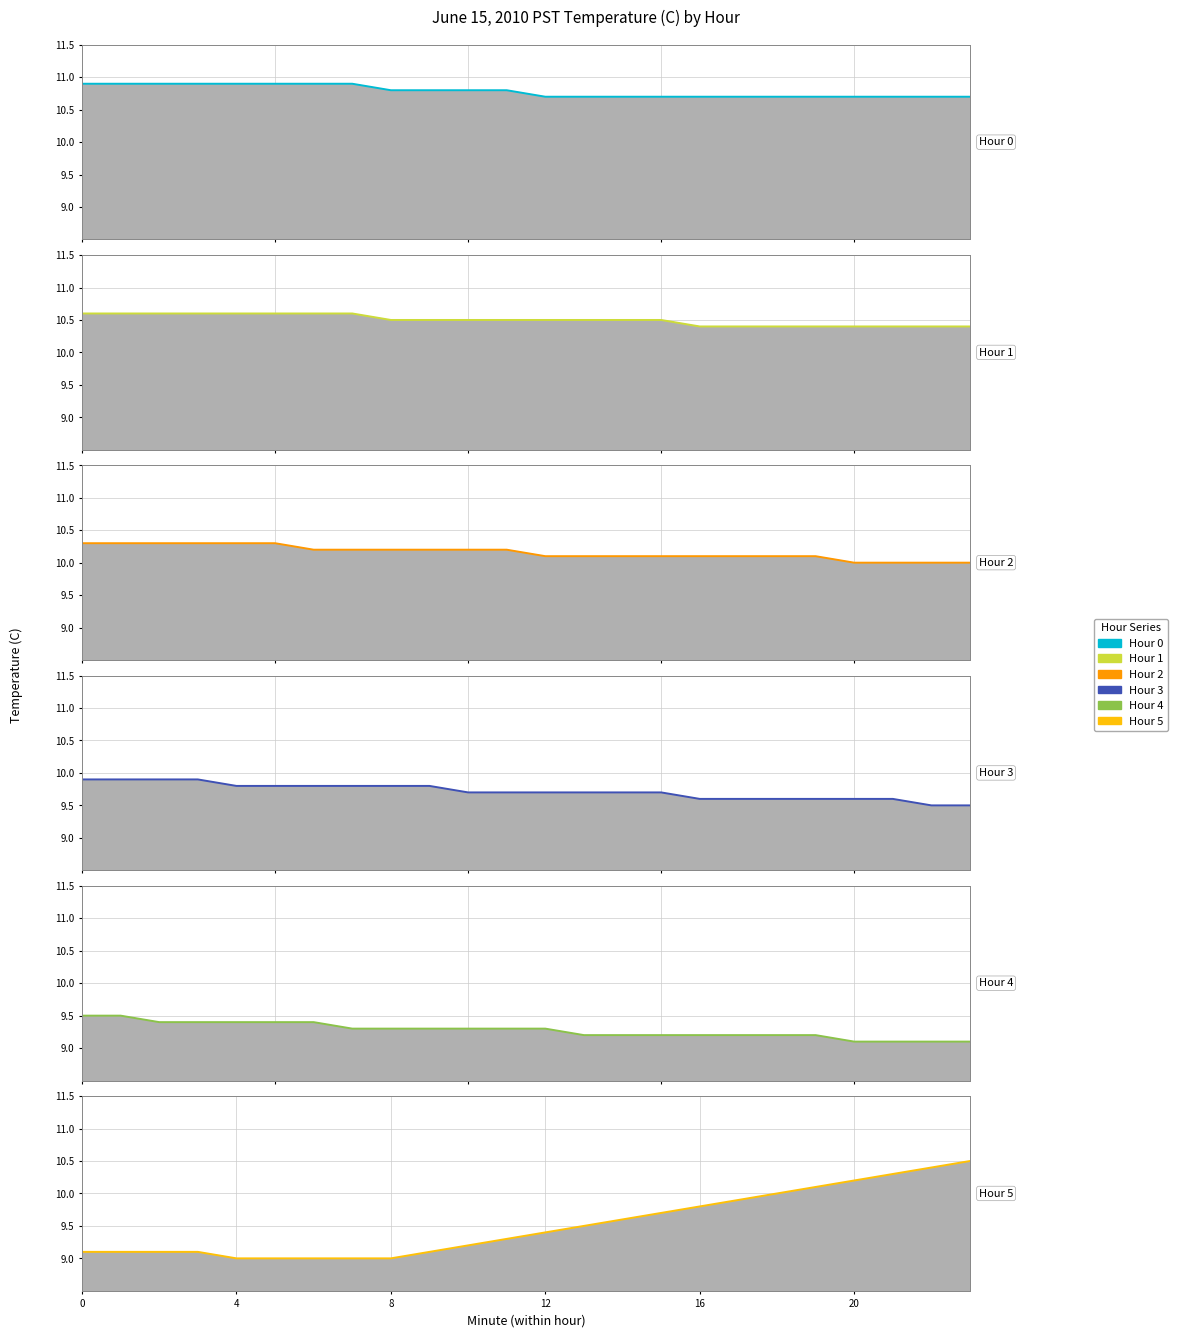

What is the maximum value for Hour 3?

9.9